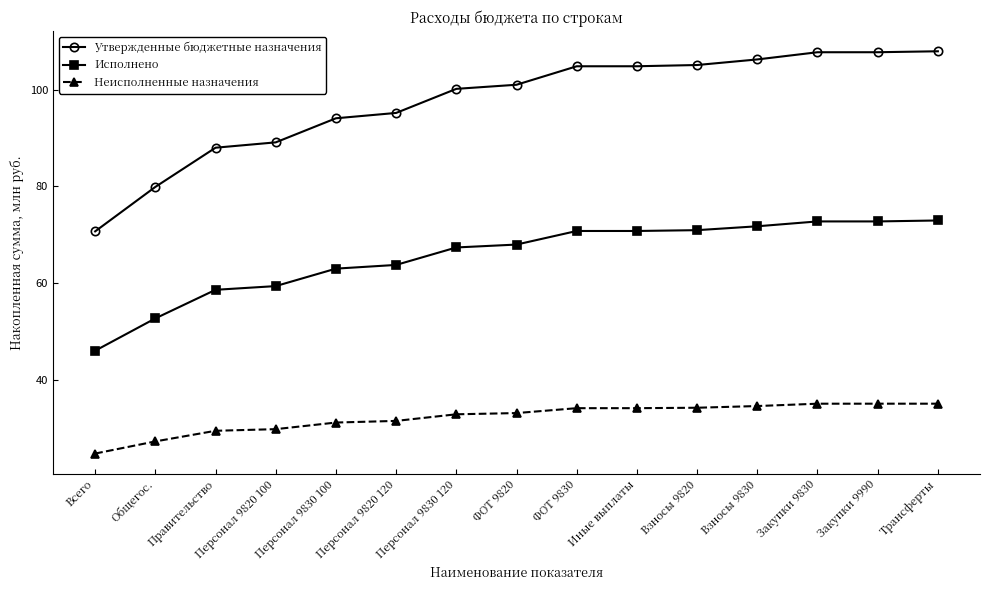

Is this an area chart (filled region under the line)?

No